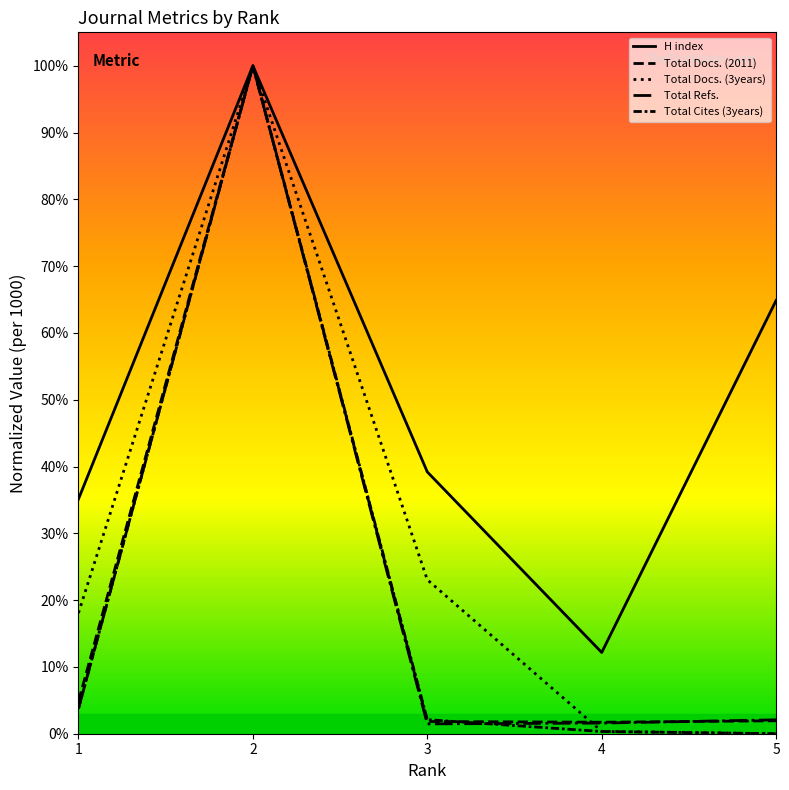

Does the chart have visible grid lines?

No